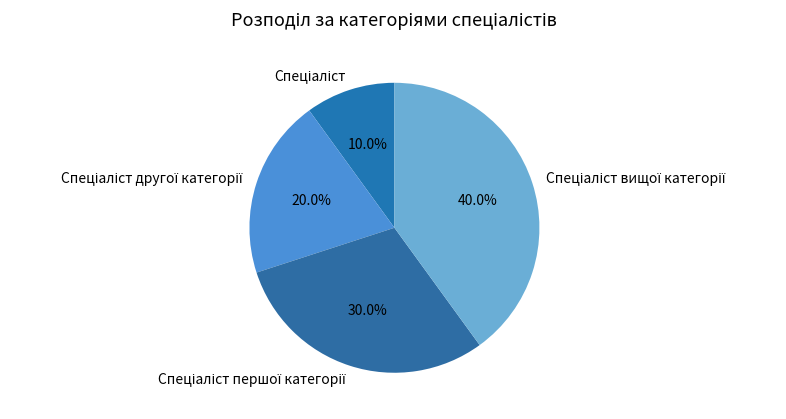

Is there any slice that represents more than half of the pie?

No